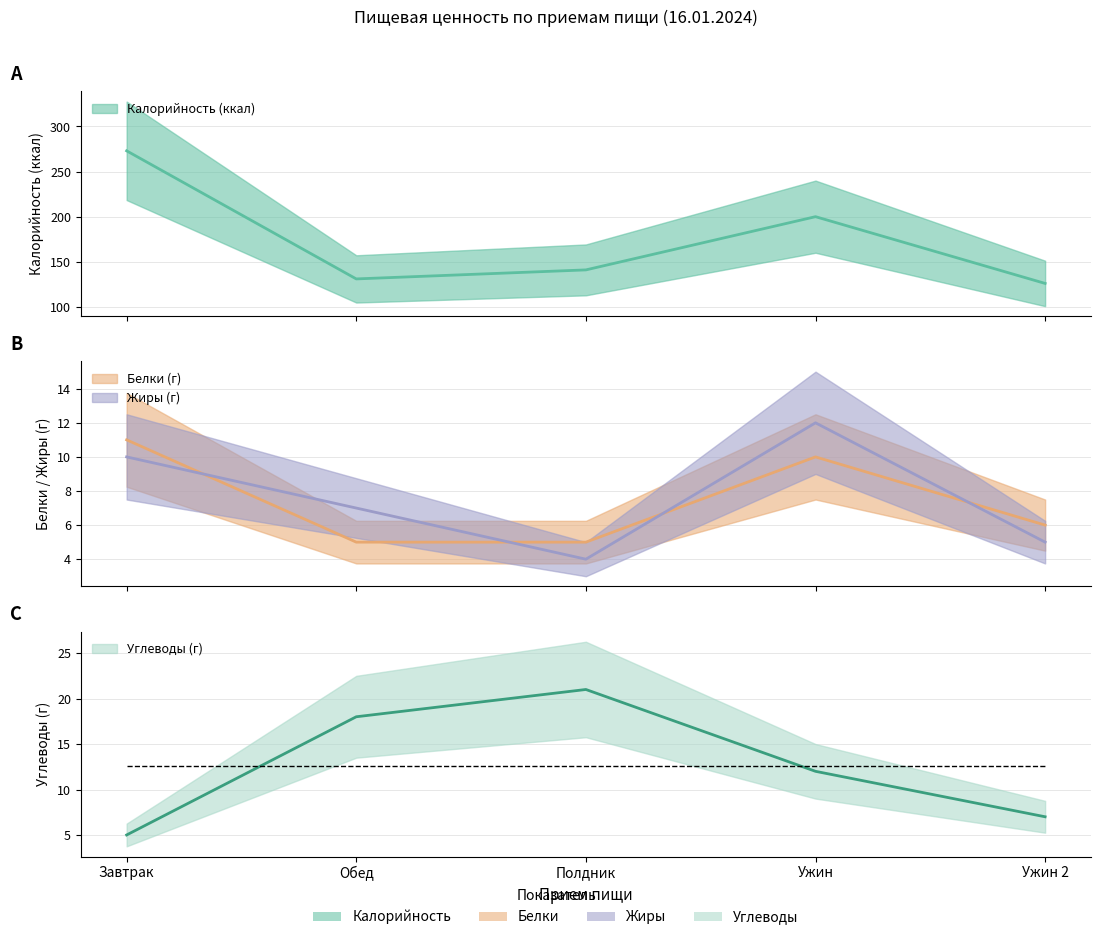

Reading left to right, list all the values displayed in this chart.

Калорийность (ккал): 273	131	141	200	126
Белки (г): 11	5	5	10	6
Жиры (г): 10	7	4	12	5
Углеводы (г): 5	18	21	12	7